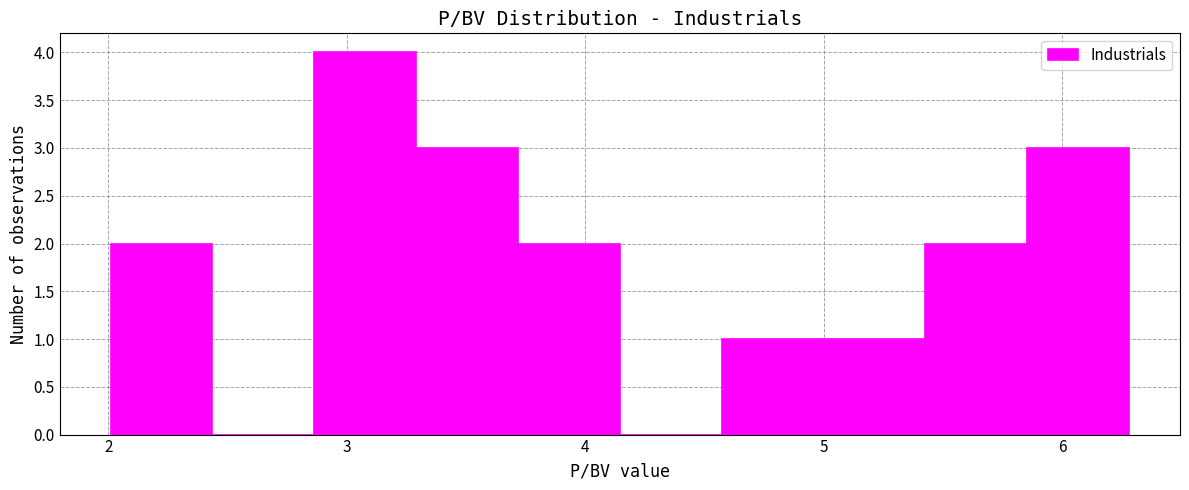

Which range on the x-axis has the tallest bar?

2.9 to 3.3